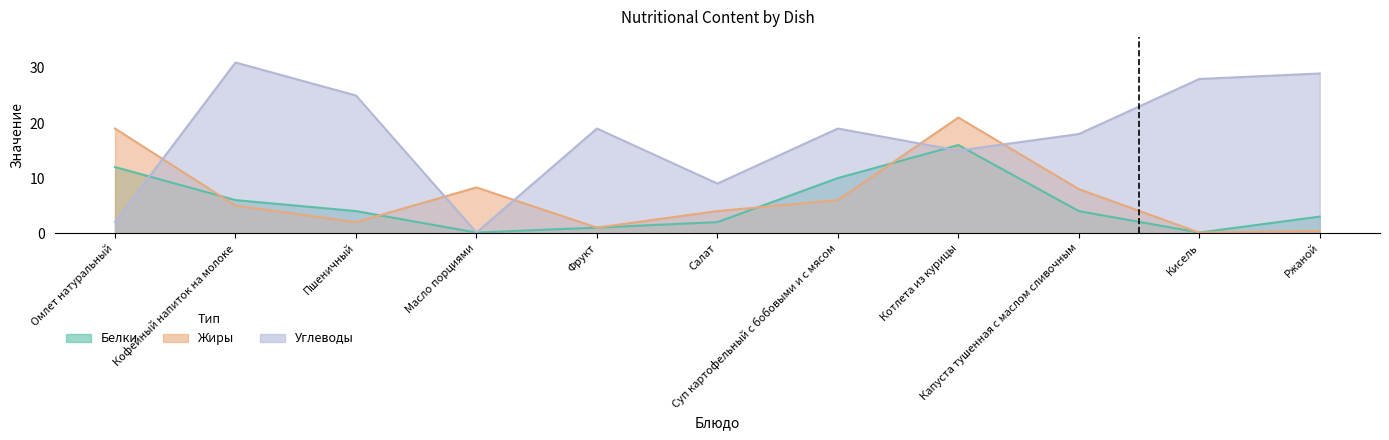

What is the value of the Углеводы point at the 4th from the left?

0.1